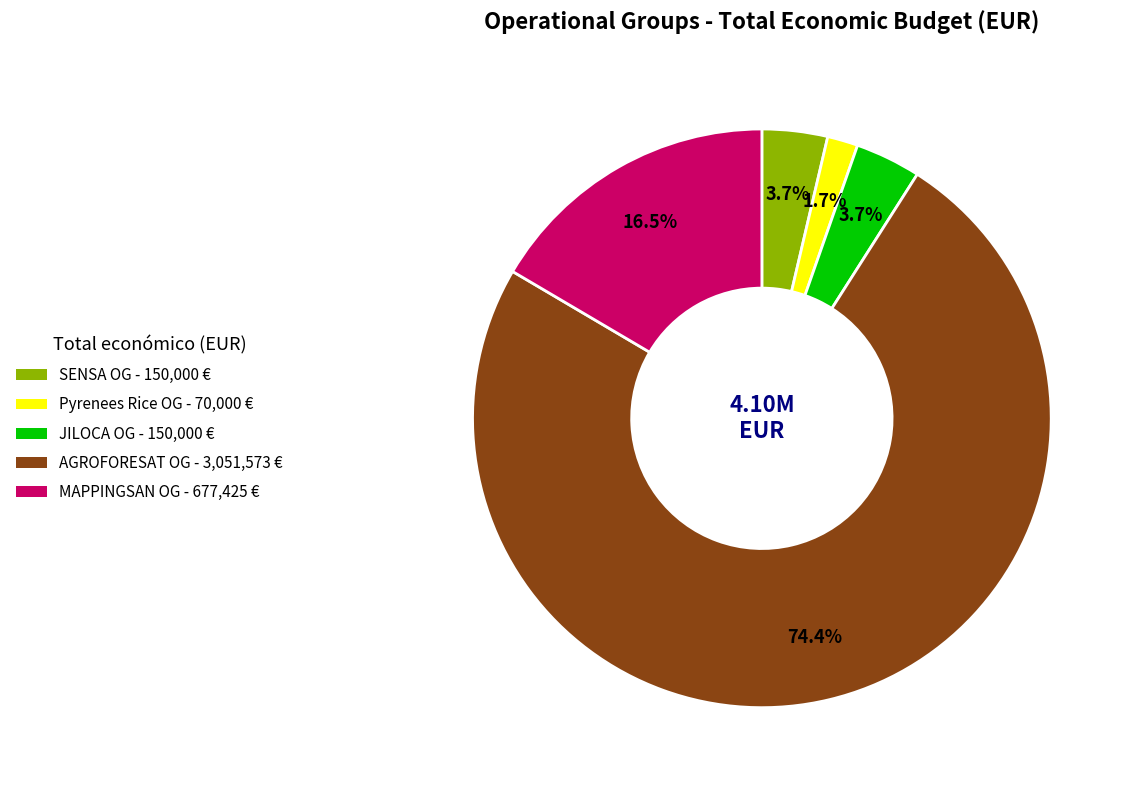

Is there any slice that represents more than half of the pie?

Yes